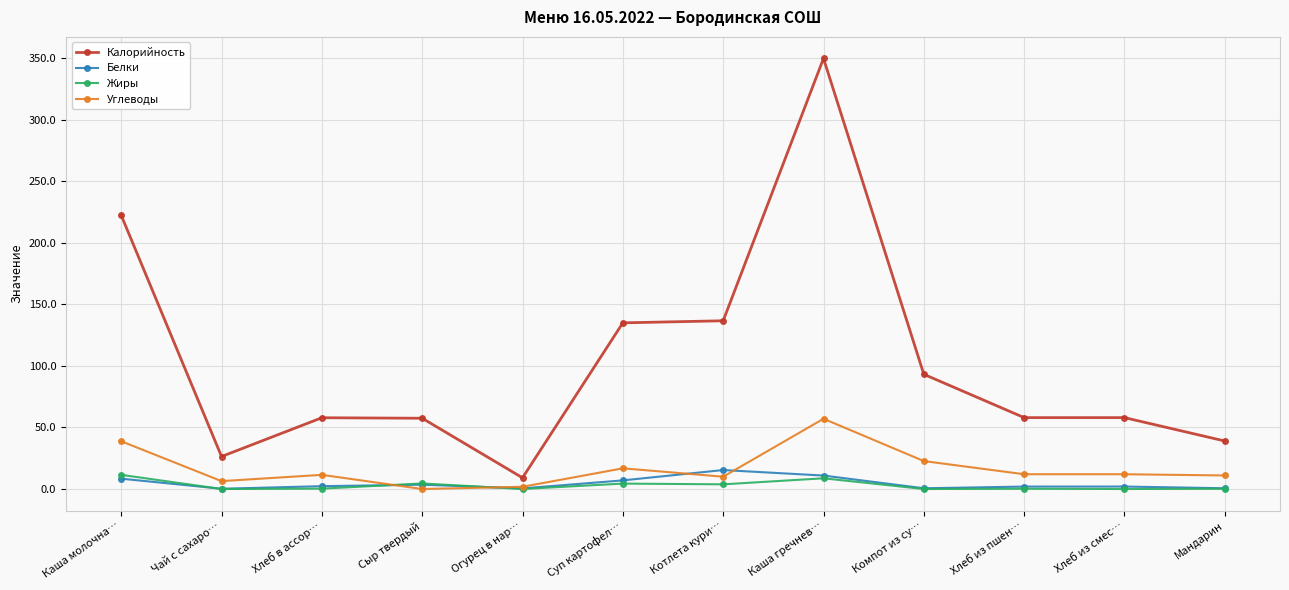

Is it true that Углеводы equals 33.1 at Сыр твердый?

False